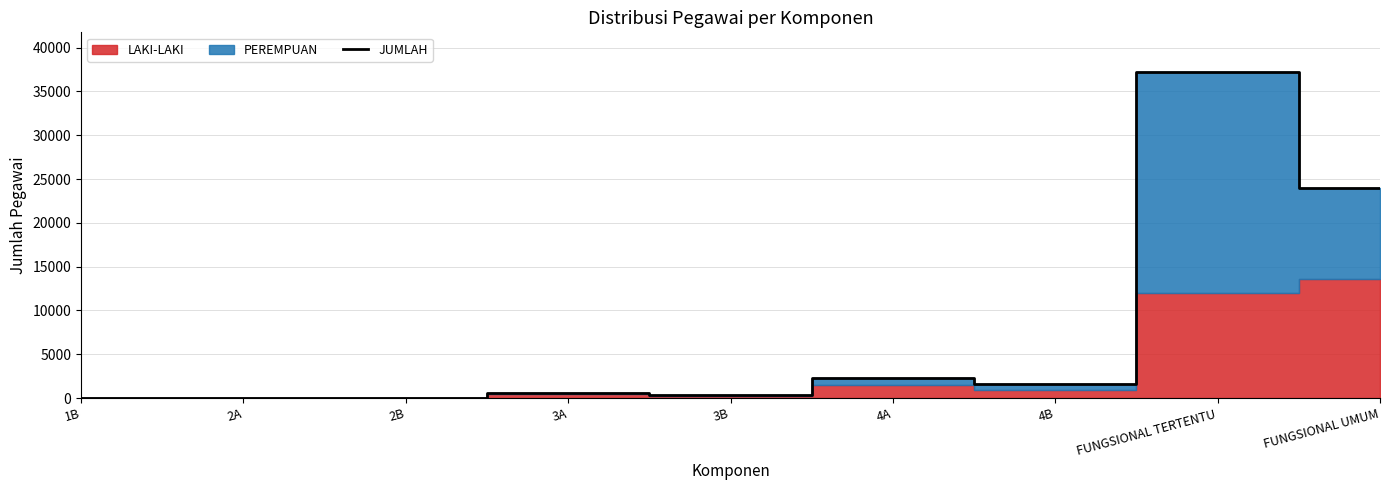

What is the change in value from 3B to 4A?

+1914